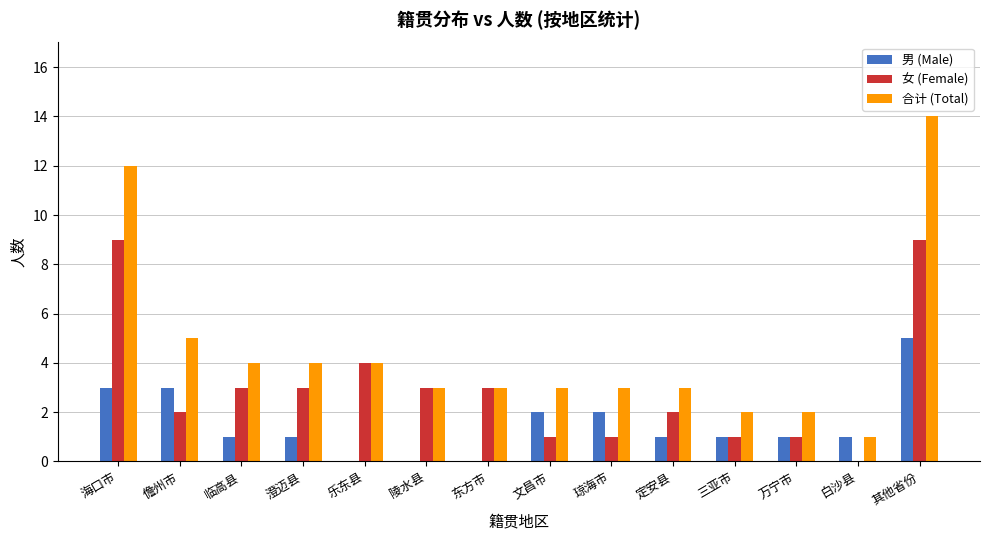

How many categories are shown in the chart?

14